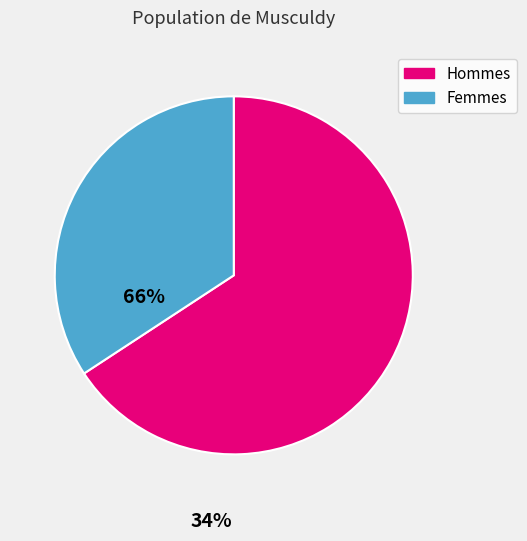

Does any single category account for the majority?

Yes